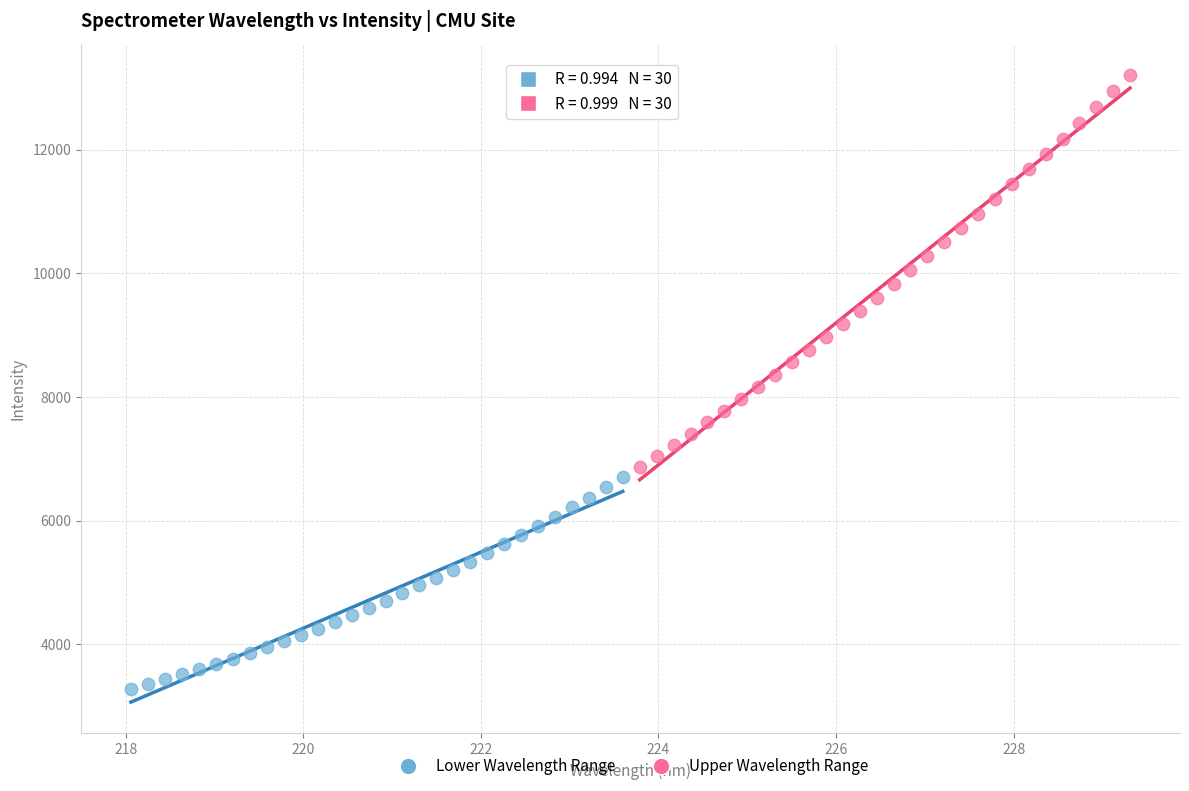

Which series has the widest spread of Y values?

Upper Wavelength Range